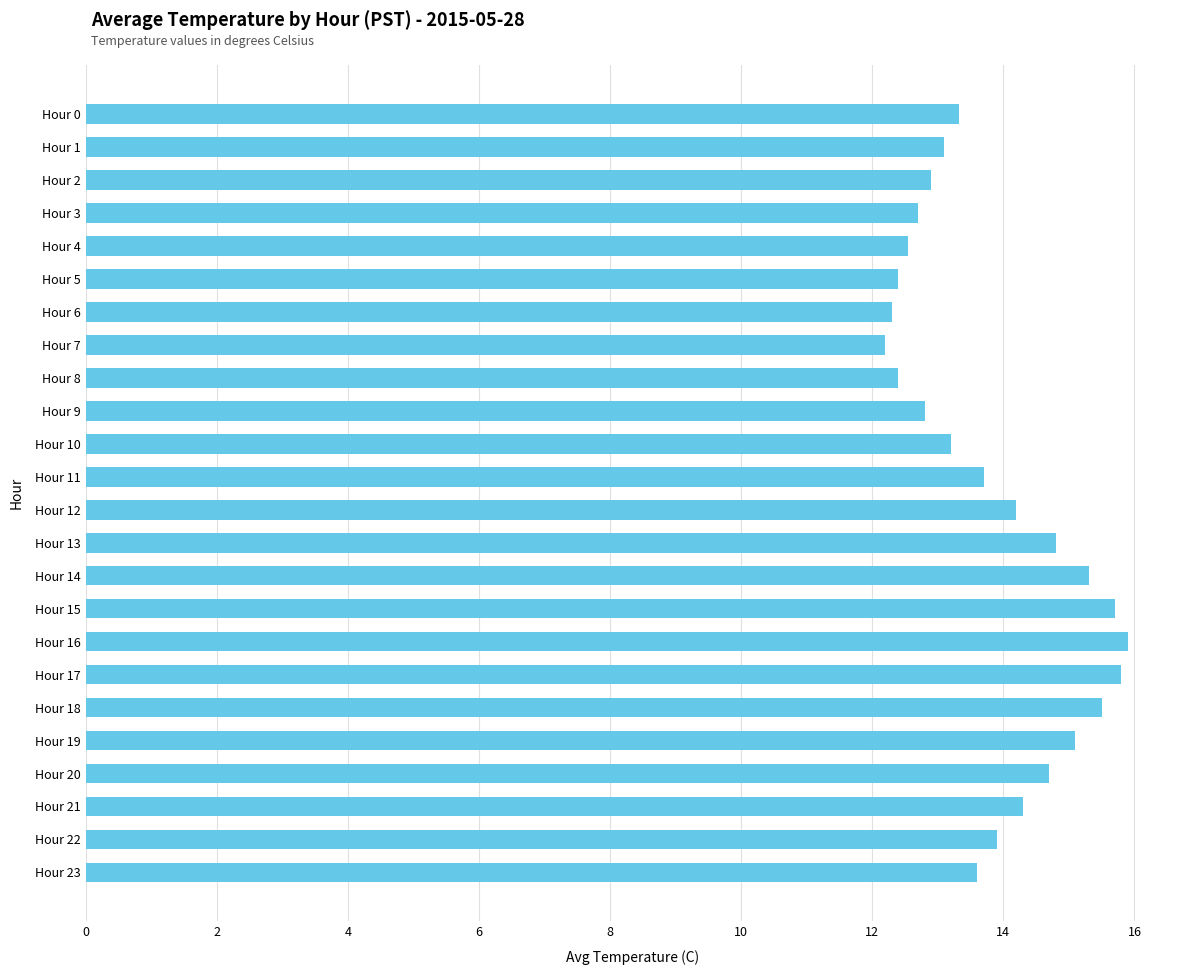

What is the change in value from Hour 22 to Hour 18?

+1.6